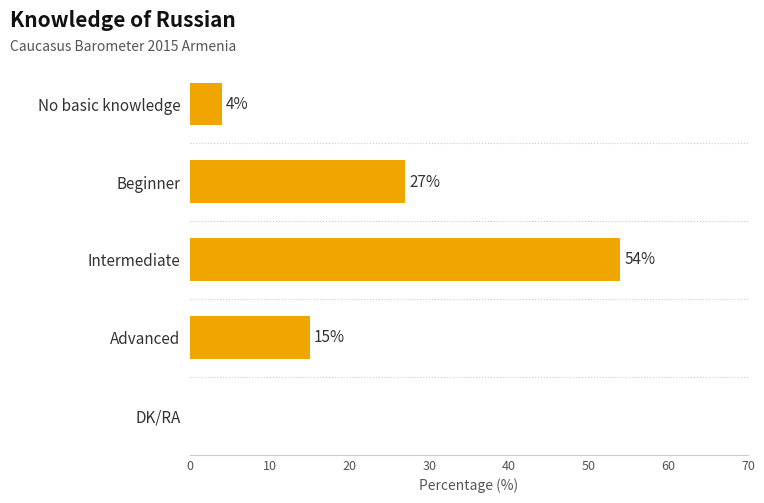

What is the change in value from Beginner to DK/RA?

-27